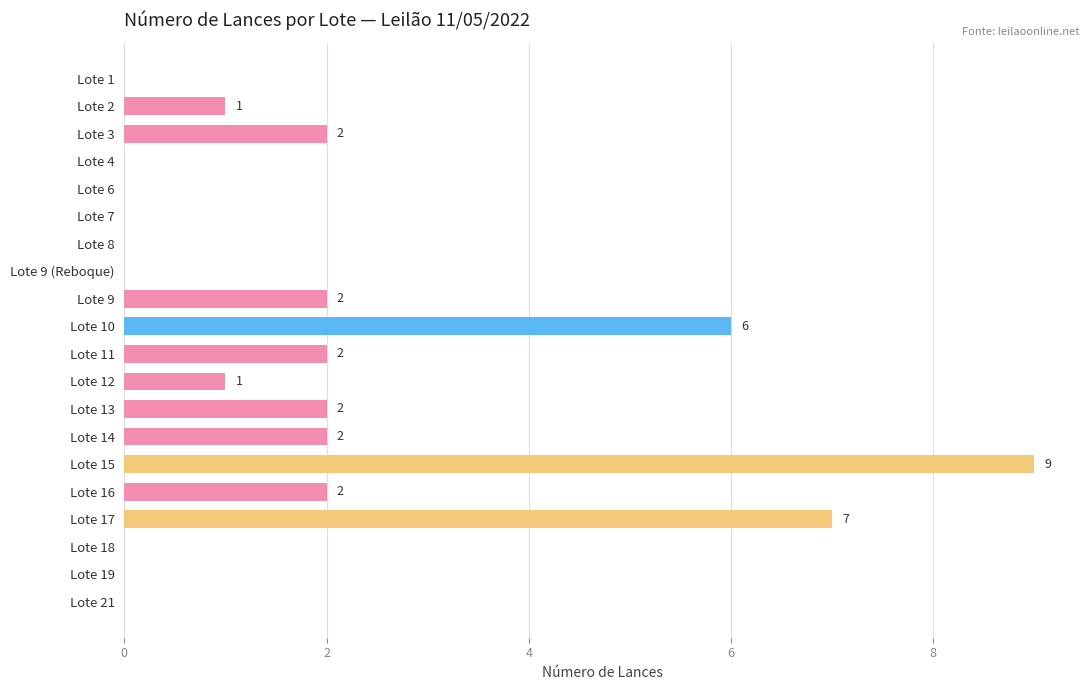

What is the sum of all values?

36